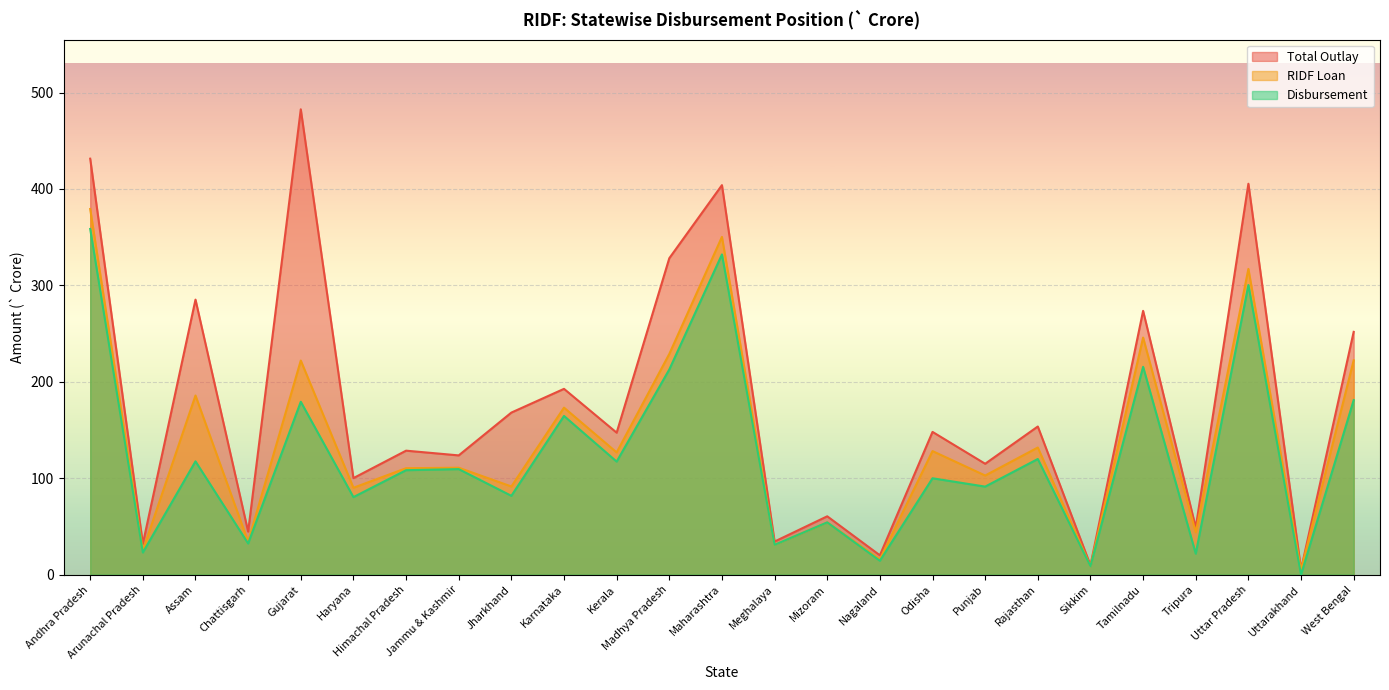

At which category does Total Outlay reach its first local peak?

Assam